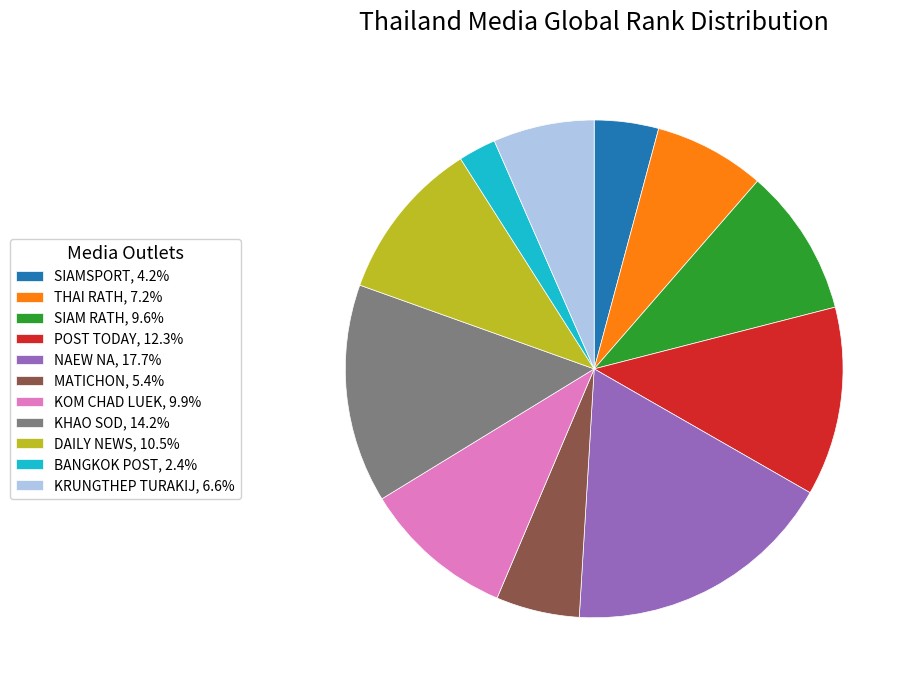

Approximately how many times larger is the value at BANGKOK POST, 2.4% compared to MATICHON, 5.4%?

0.5